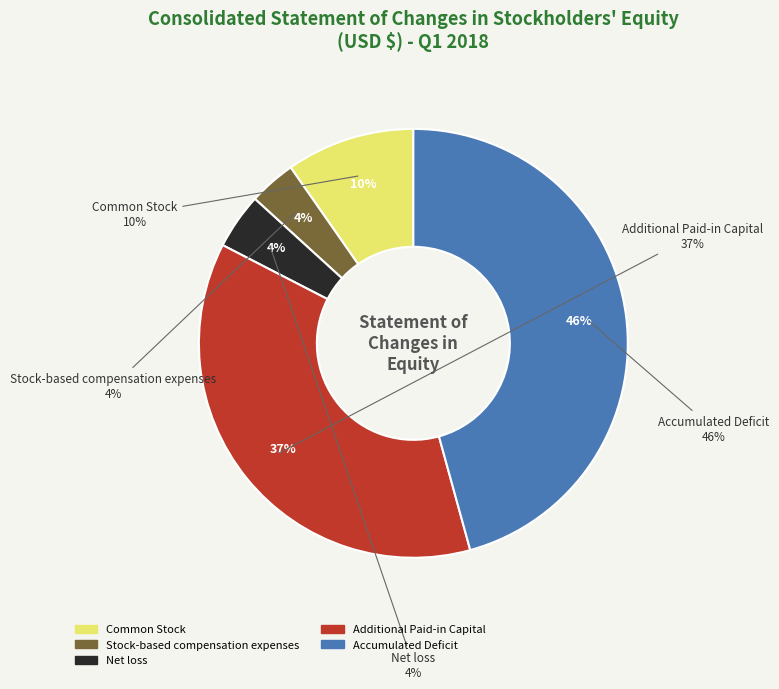

Count the number of slices in the pie.

5